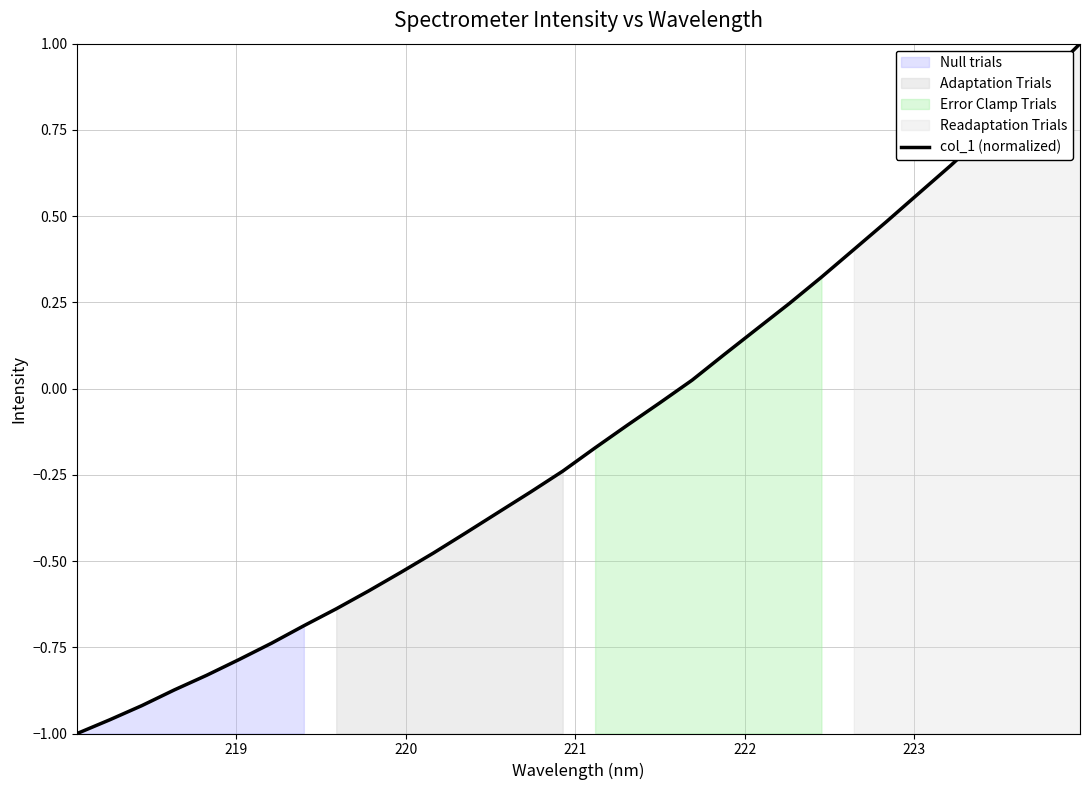

What is the maximum value for col_1 (normalized)?

1.0